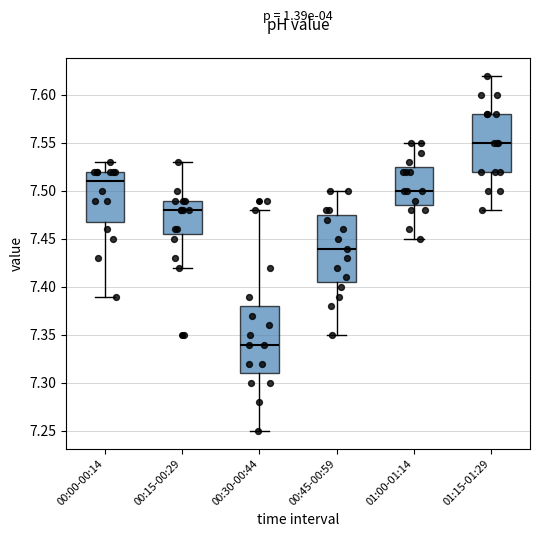

Which box has the highest median line?

01:15-01:29